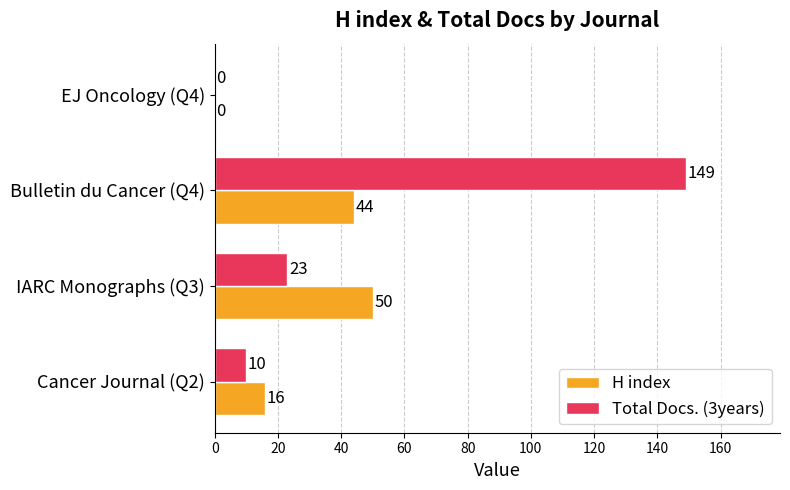

True or false: H index has a value of 6 at Cancer Journal (Q2).

False